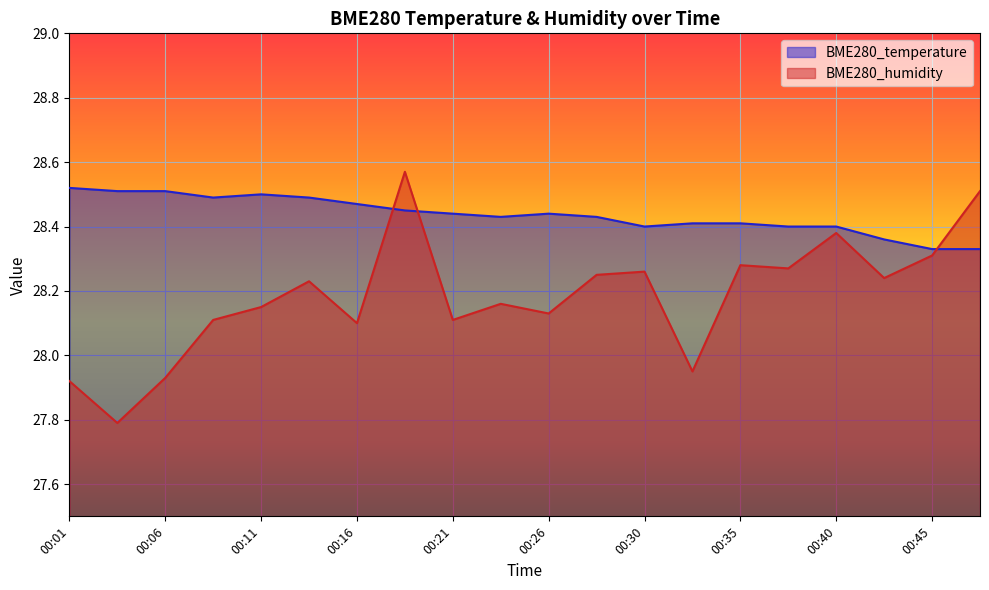

How many data points does each series have?

20